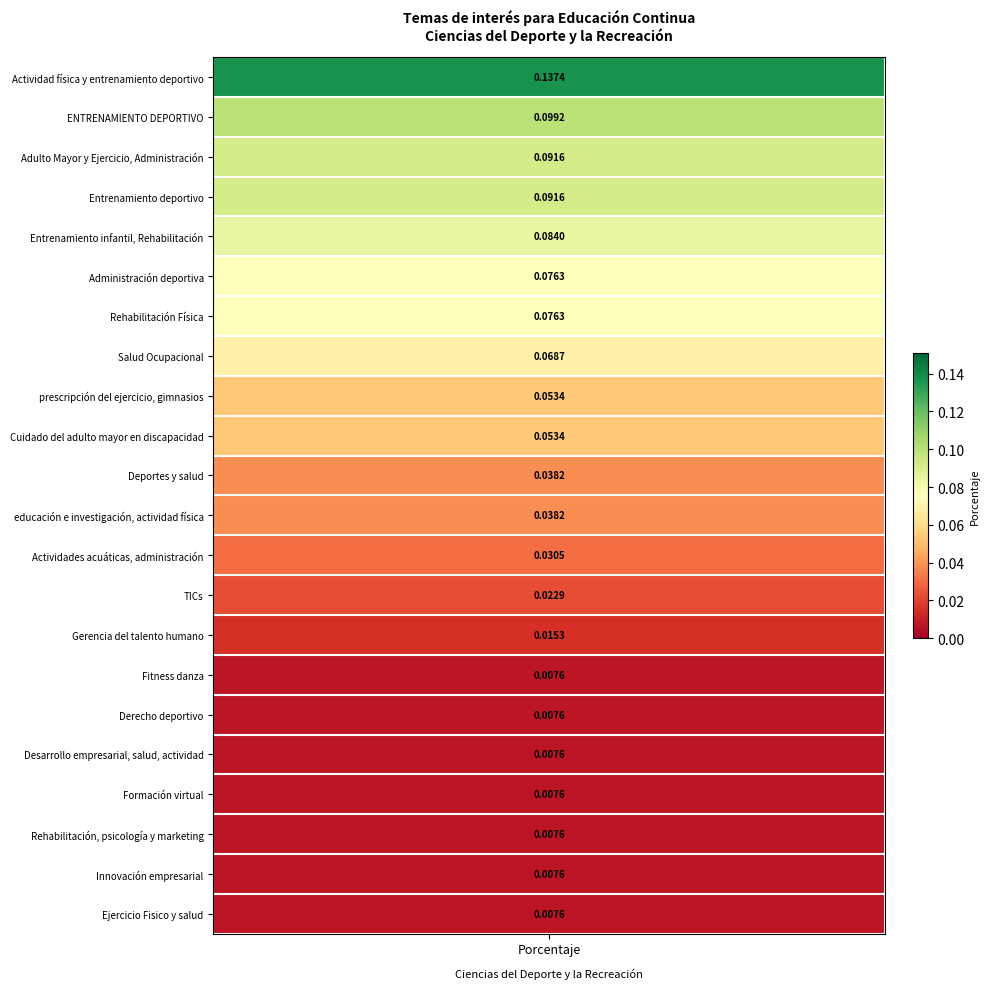

What is the sum of the values at TICs and Entrenamiento infantil, Rehabilitación?

0.1